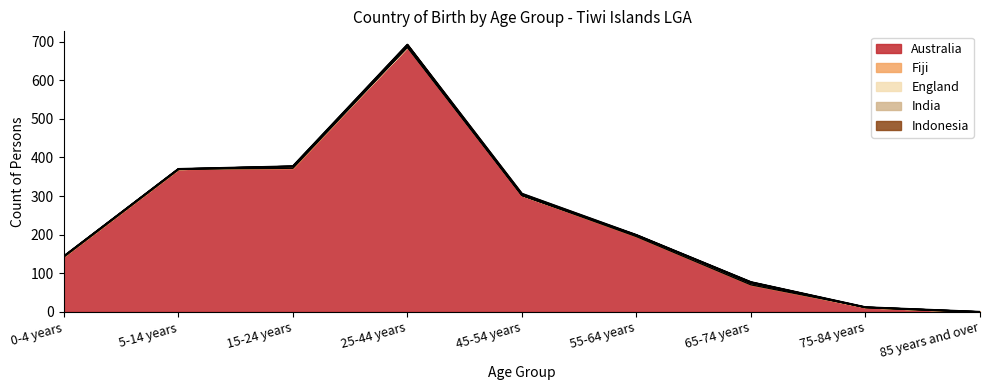

How many series are shown in this chart?

5